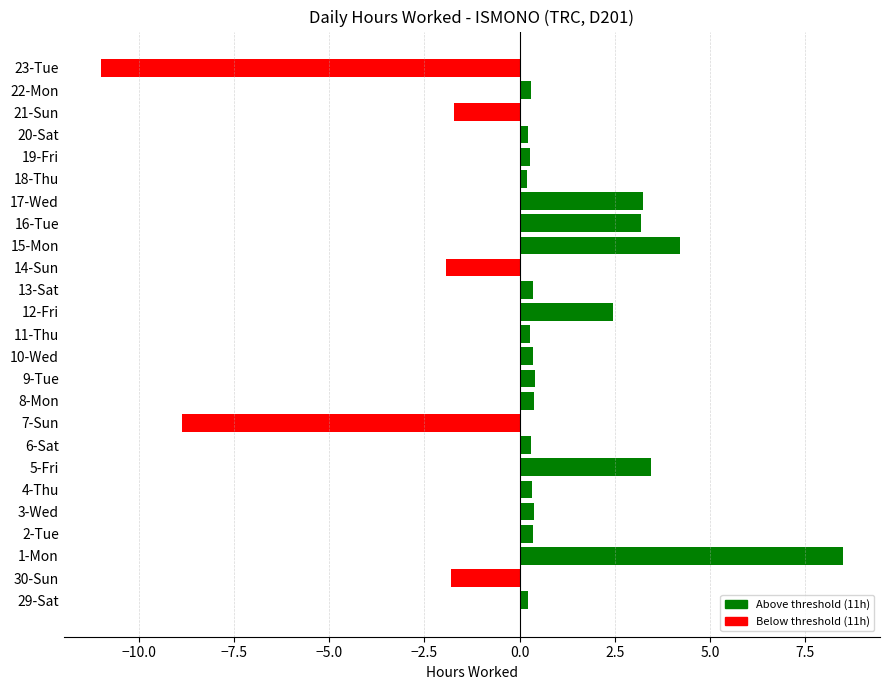

The value at 23-Tue is -7.0. True or false?

False